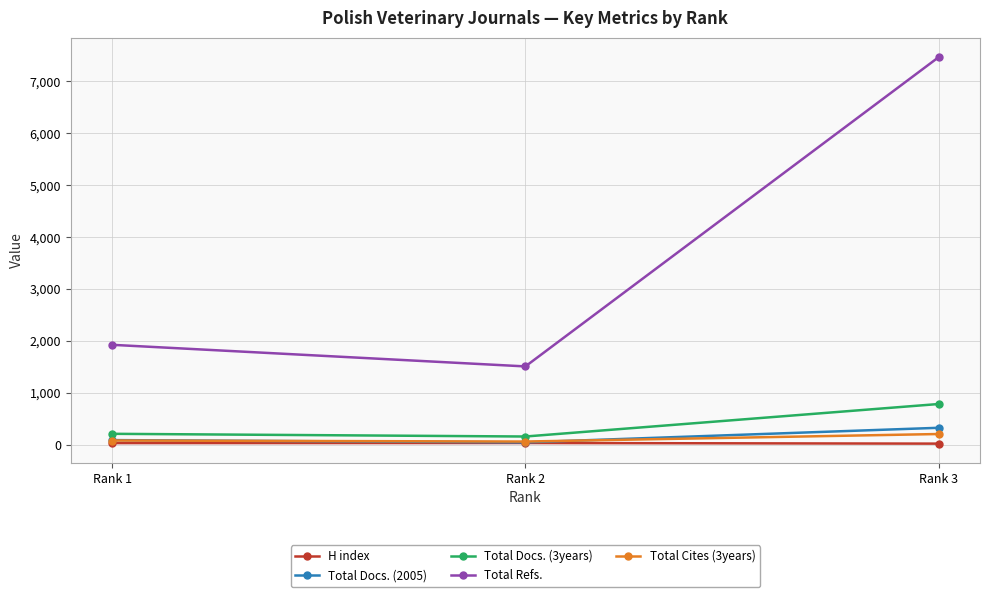

Count the number of categories in the chart.

3